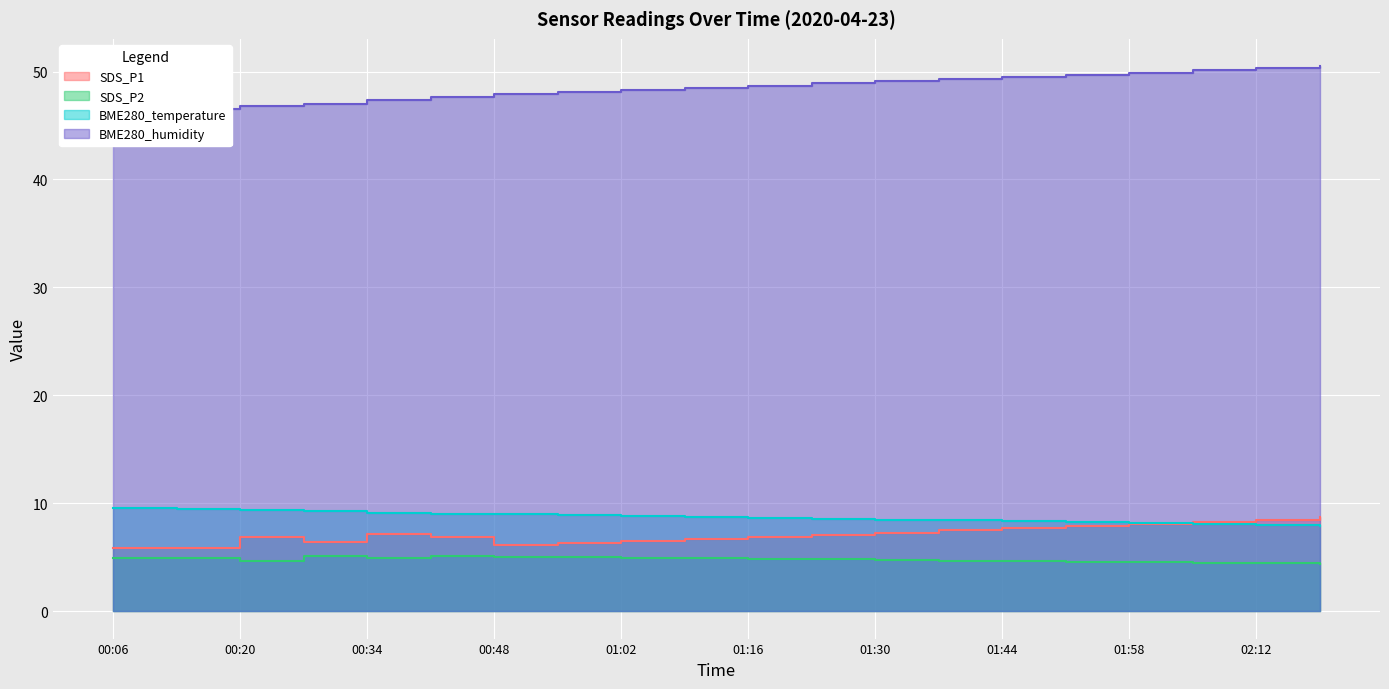

Where is SDS_P2 nearest to the value 4?

02:19